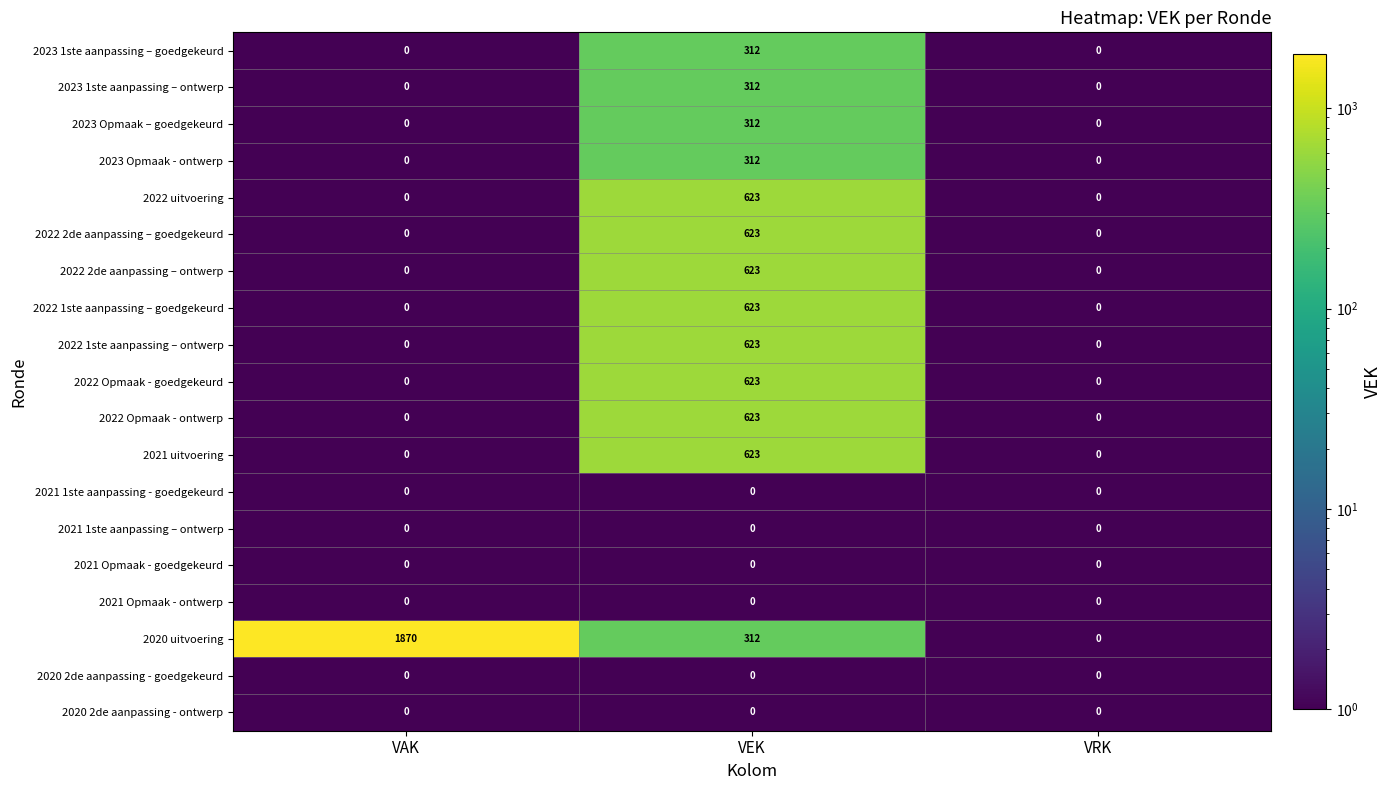

Which series has the largest total across all categories?

2020 uitvoering